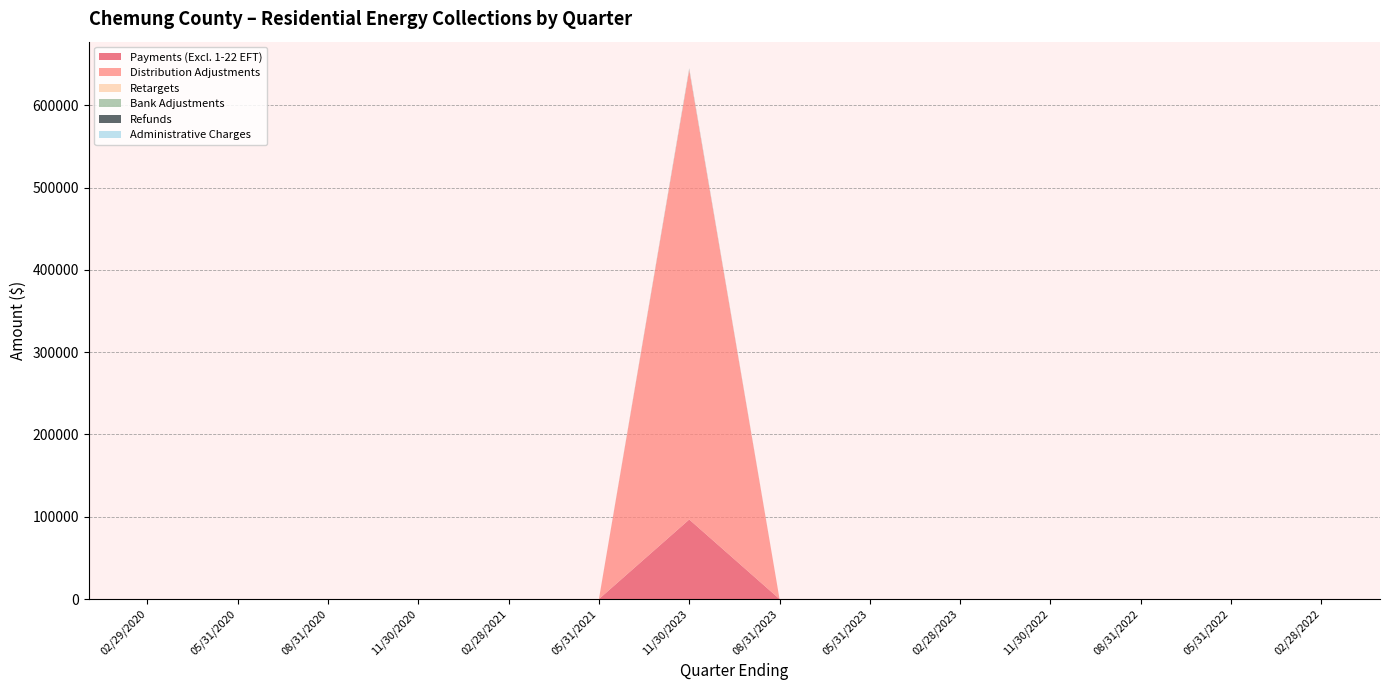

Reading left to right, list all the values displayed in this chart.

Payments (Excl. 1-22 EFT): 0.0	0.0	0.0	0.0	0.0	0.0	96671.1	0.0	0.0	0.0	0.0	0.0	0.0	0.0
Distribution Adjustments: 0.0	0.0	0.0	0.0	0.0	0.0	547302.4	0.0	0.0	0.0	0.0	0.0	0.0	0.0
Retargets: 0.0	0.0	0.0	0.0	0.0	0.0	1311.0	0.0	0.0	0.0	0.0	0.0	0.0	0.0
Bank Adjustments: 0.0	0.0	0.0	0.0	0.0	0.0	0.0	0.0	0.0	0.0	0.0	0.0	0.0	0.0
Refunds: 0.0	0.0	0.0	0.0	0.0	0.0	0.0	0.0	0.0	0.0	0.0	0.0	0.0	0.0
Administrative Charges: 0.0	0.0	0.0	0.0	0.0	0.0	-1990.2	1.8	0.2	1.3	0.1	0.0	0.0	0.0